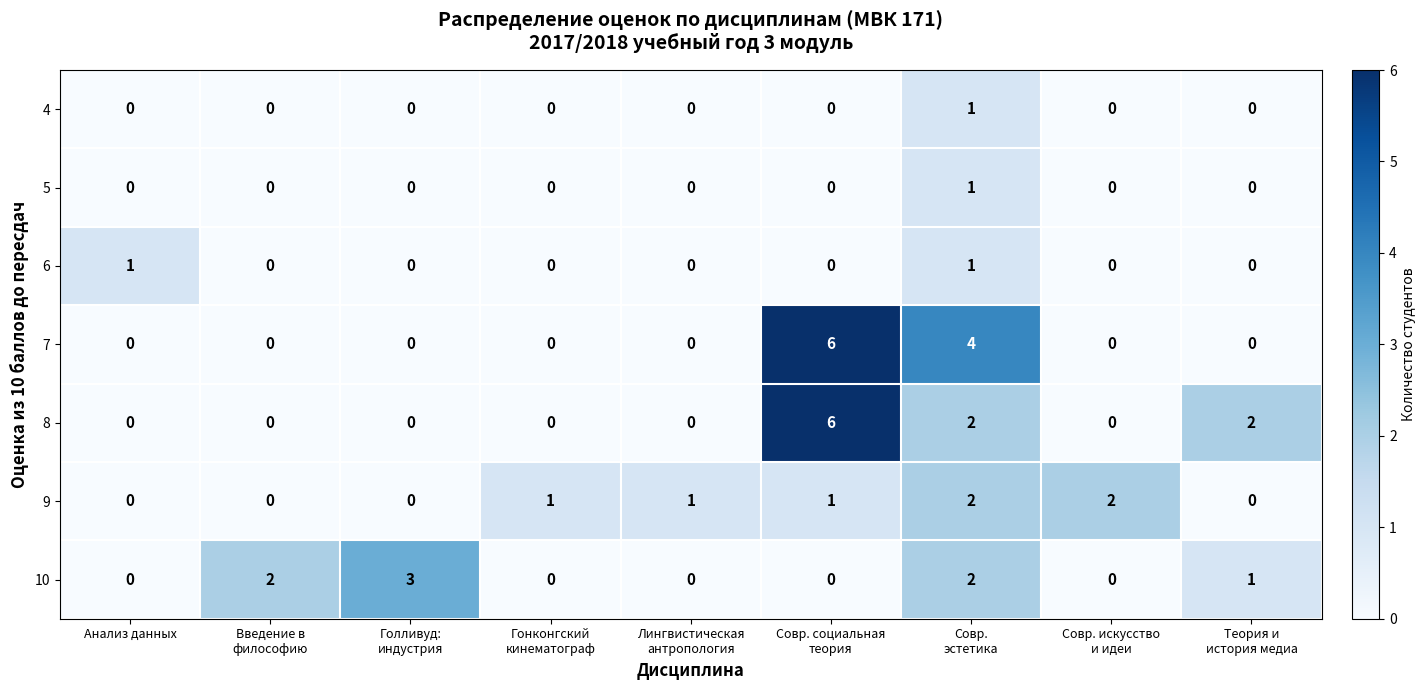

What is the sum of all 8 values?

10